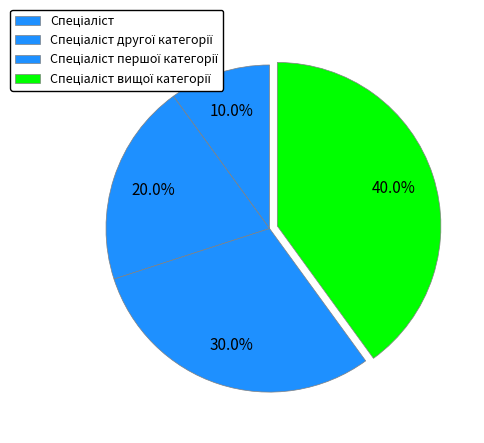

Which slice is the largest?

Спеціаліст вищої категорії